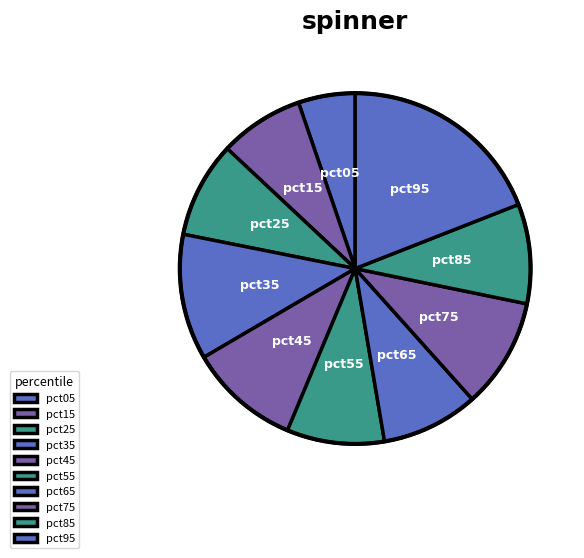

Count the number of slices in the pie.

10